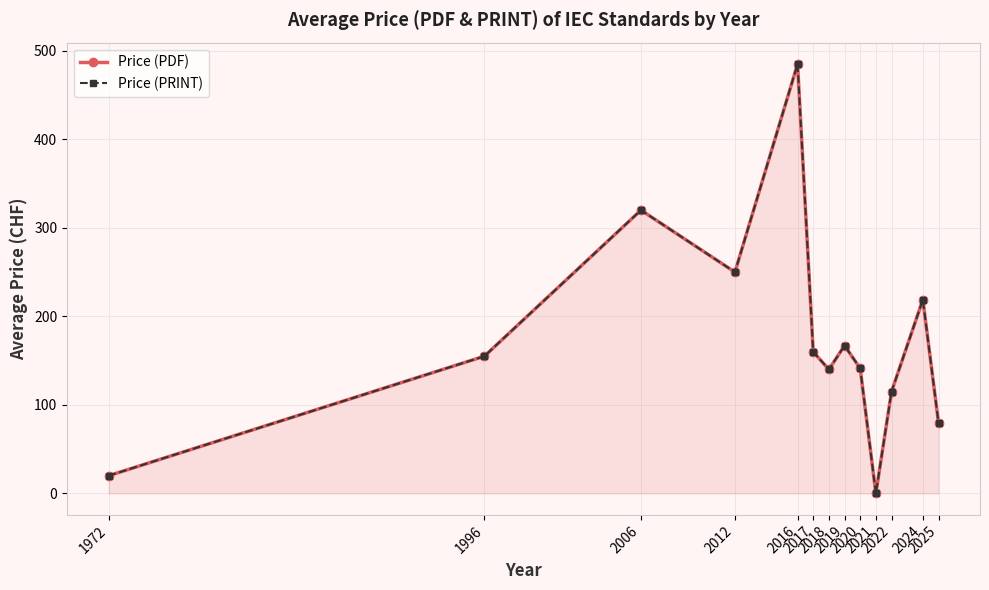

Between 2025 and 2012, which is larger?

2012